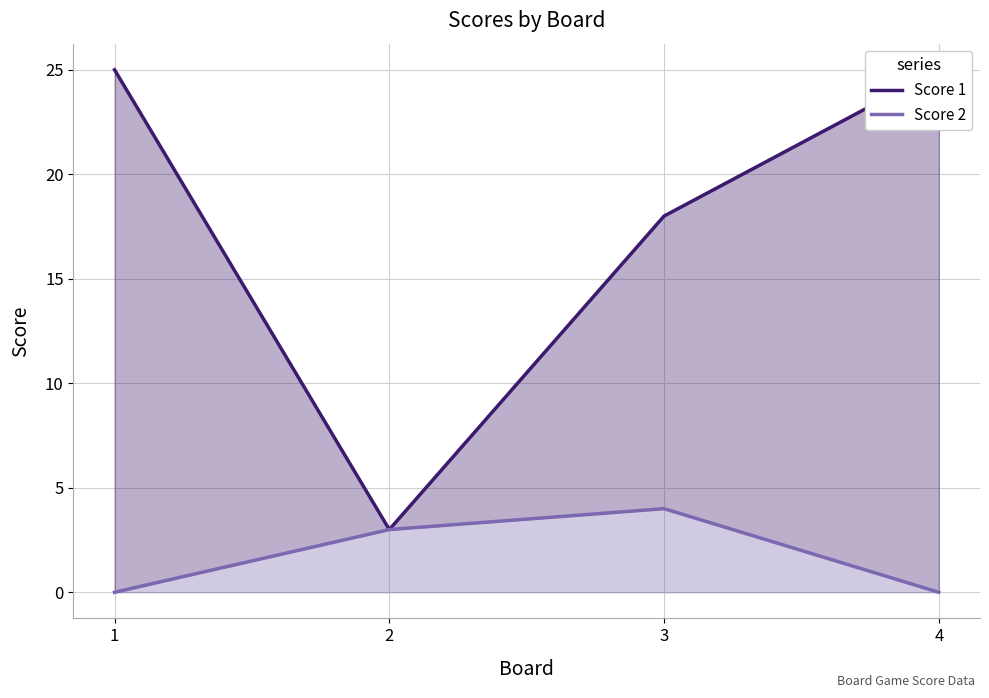

Count the number of data series in this chart.

2